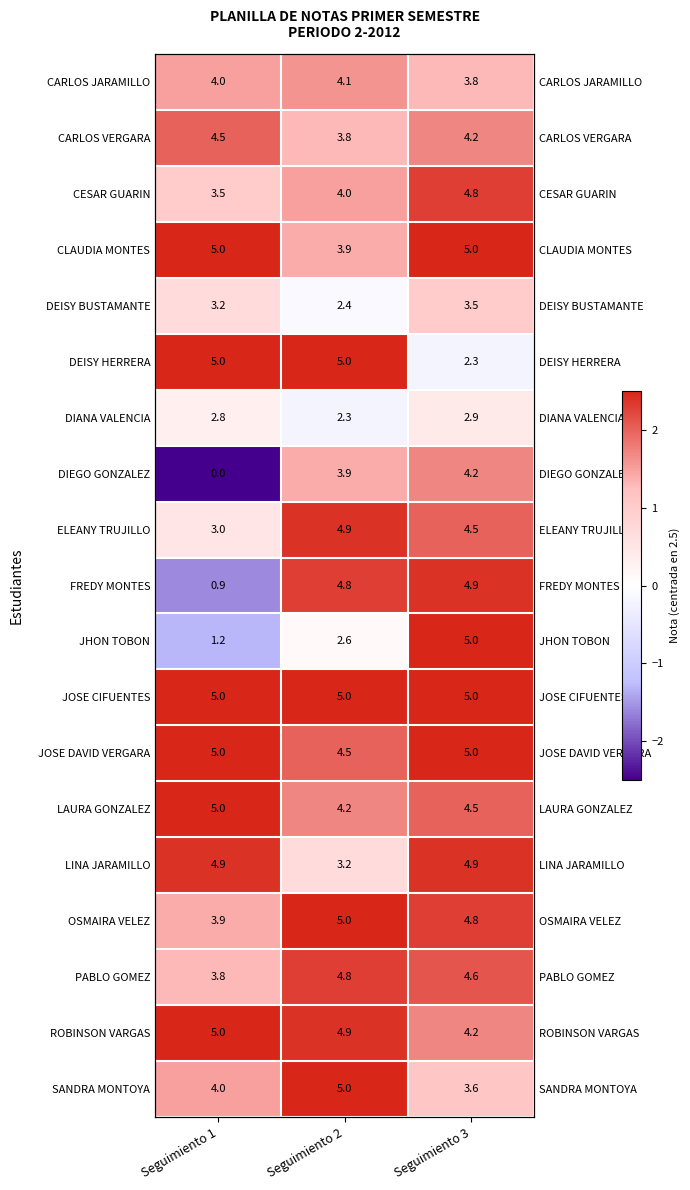

Between Seguimiento 1 and Seguimiento 2, which is larger?

Seguimiento 2